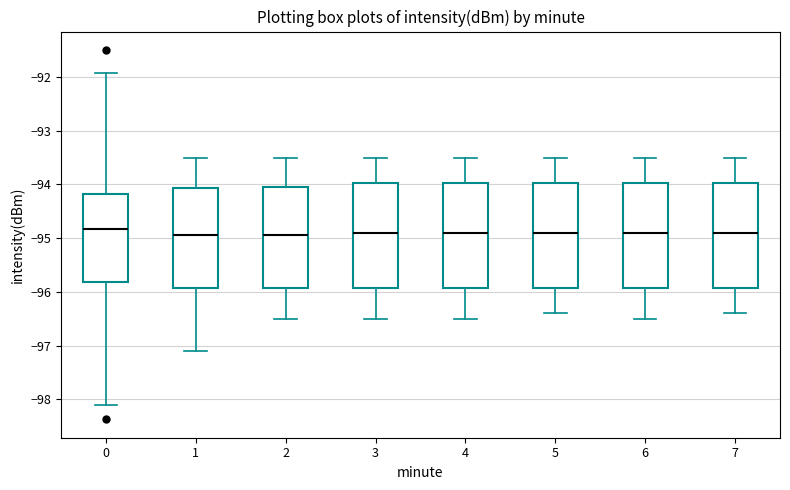

Reading left to right, transcribe this box plot: for each box, give where its median line is, the range the box spans, and where its two whiskers end, as read against the y-axis. The values are not printed on the chart, so give them approximately, as read against the axis.

0: median -94.8, box -95.8 to -94.2, whiskers -98.1 to -91.9
1: median -94.9, box -95.9 to -94.1, whiskers -97.1 to -93.5
2: median -94.9, box -95.9 to -94.0, whiskers -96.5 to -93.5
3: median -94.9, box -95.9 to -94.0, whiskers -96.5 to -93.5
4: median -94.9, box -95.9 to -94.0, whiskers -96.5 to -93.5
5: median -94.9, box -95.9 to -94.0, whiskers -96.4 to -93.5
6: median -94.9, box -95.9 to -94.0, whiskers -96.5 to -93.5
7: median -94.9, box -95.9 to -94.0, whiskers -96.4 to -93.5